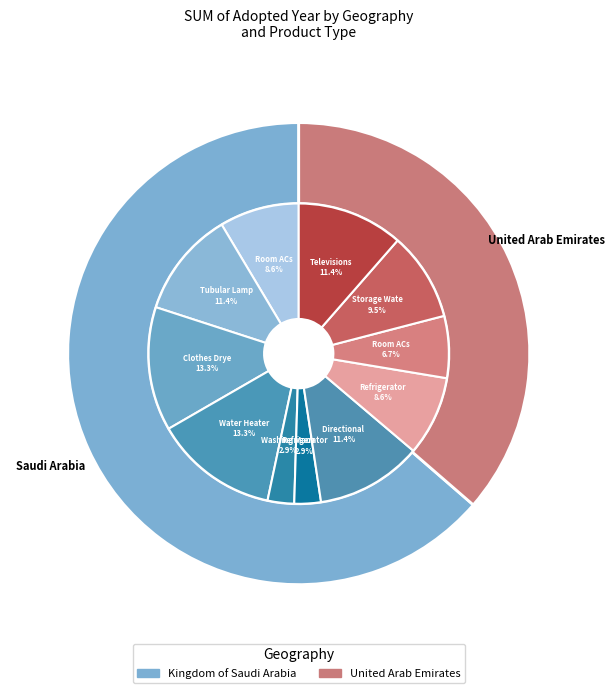

True or false: SASO 2883:2017 accounts for 17% of the total.

False